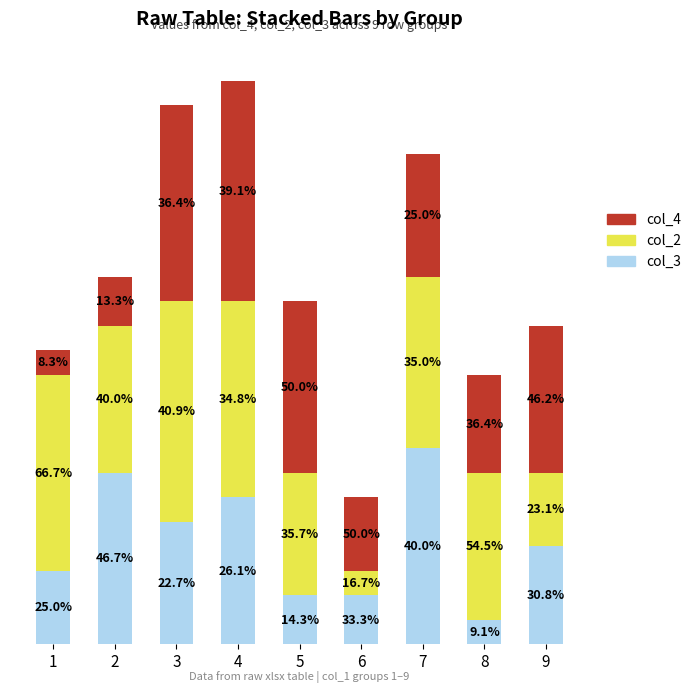

Does the chart contain any negative values?

No